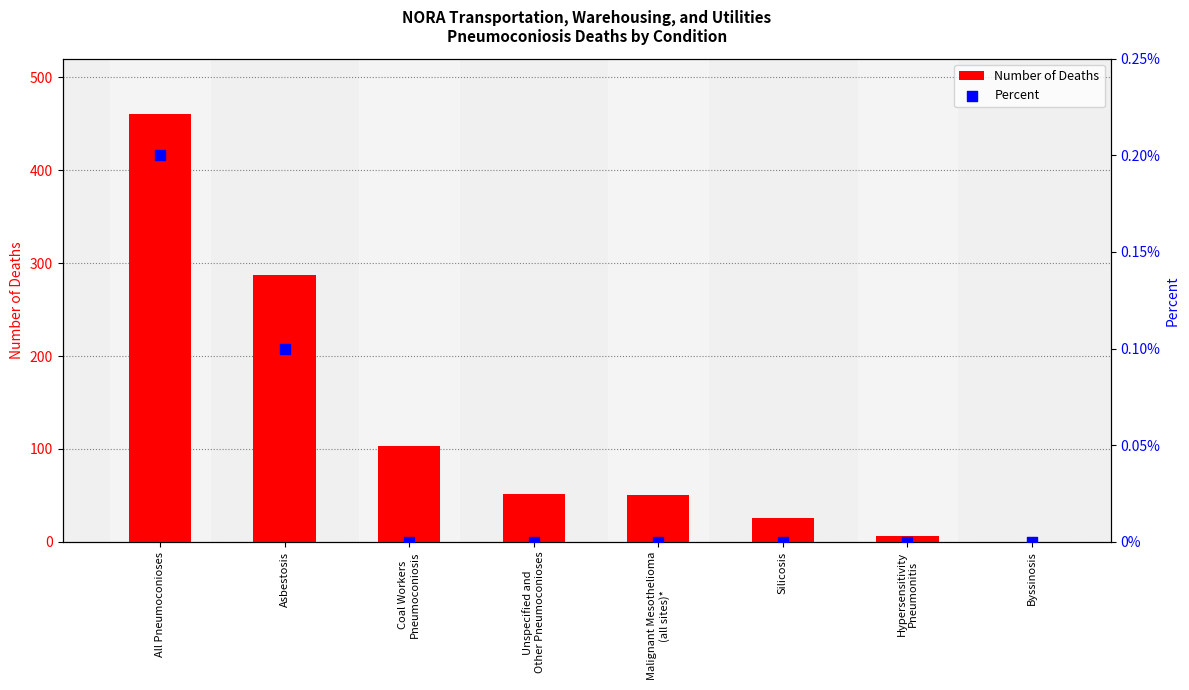

Which series has the largest Y range (max minus min)?

Number of Deaths